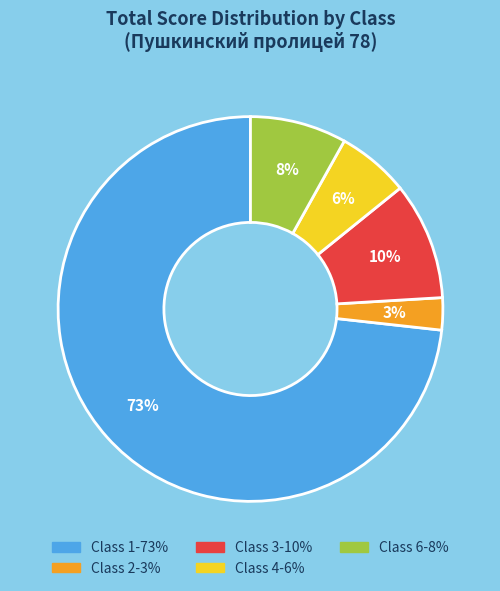

Is there a majority slice in this chart?

Yes